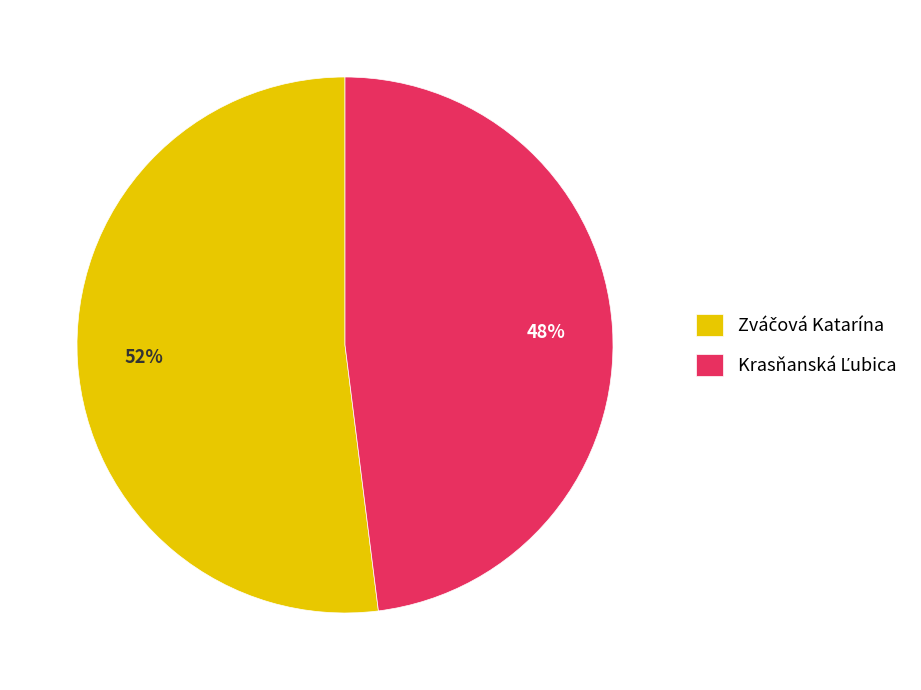

Is there a majority slice in this chart?

Yes